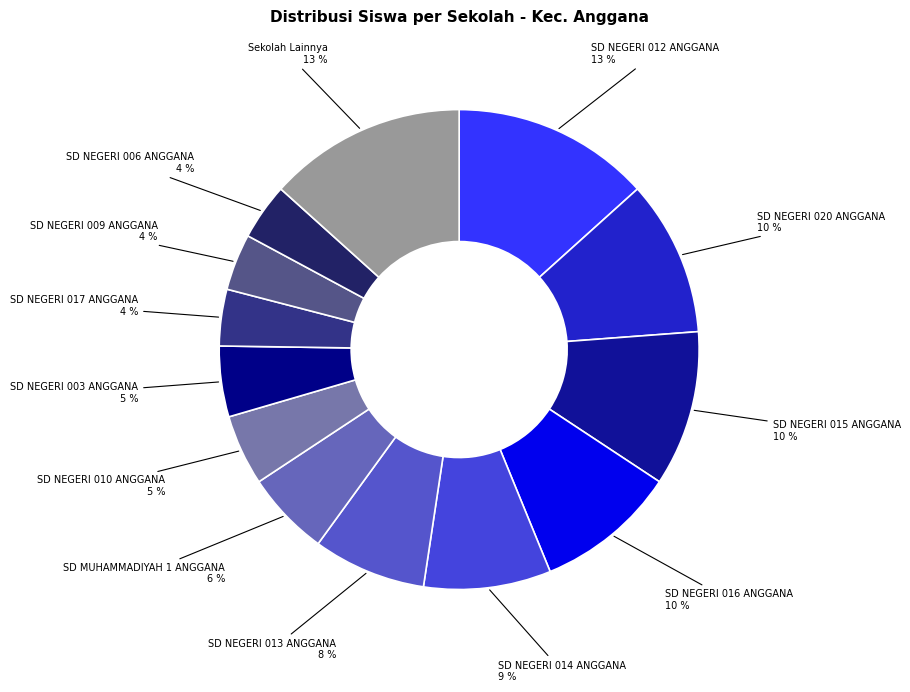

Count the number of slices in the pie.

13